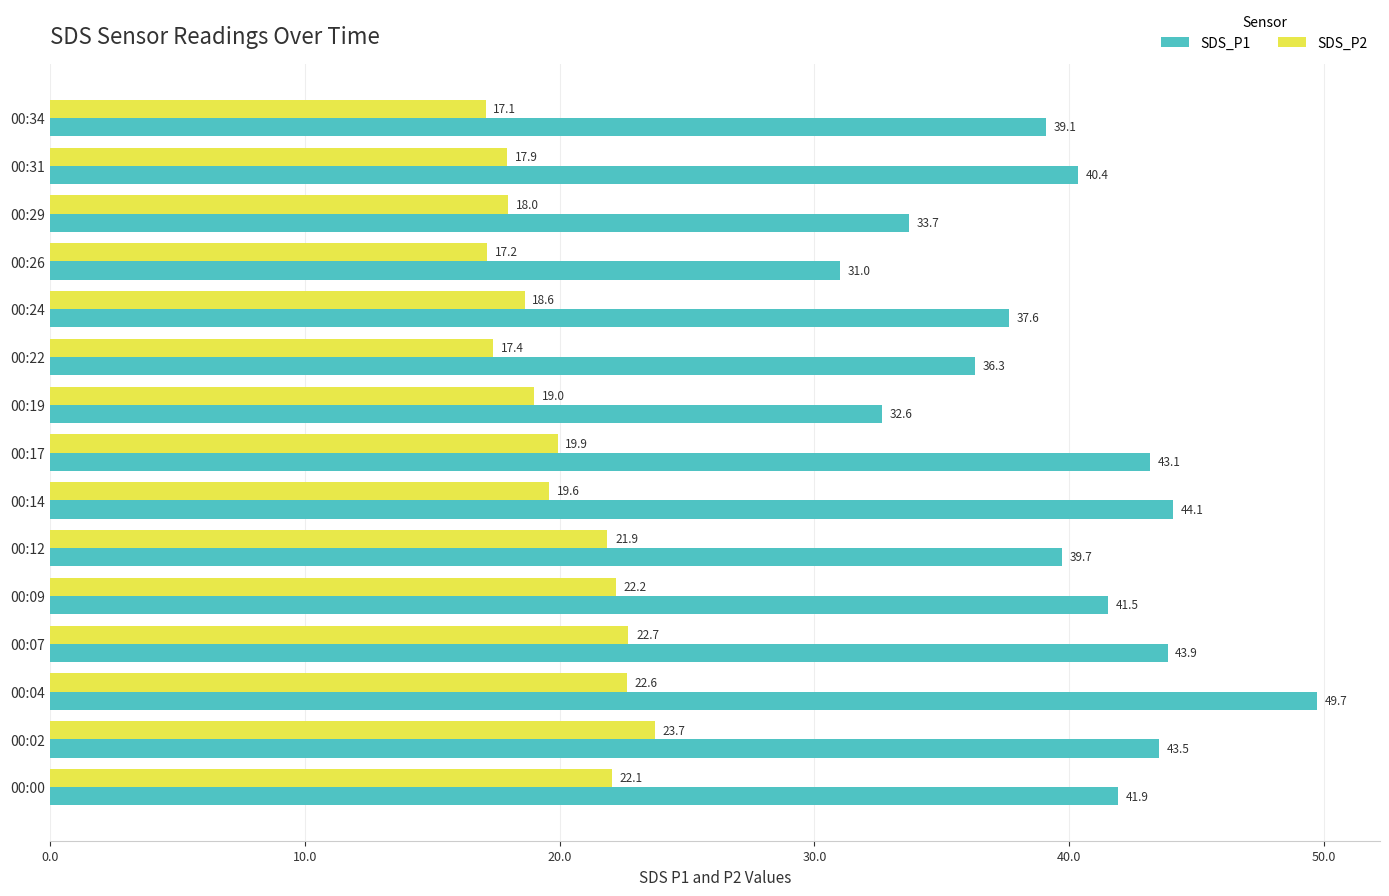

What is the total value across all series at 00:31?

58.3